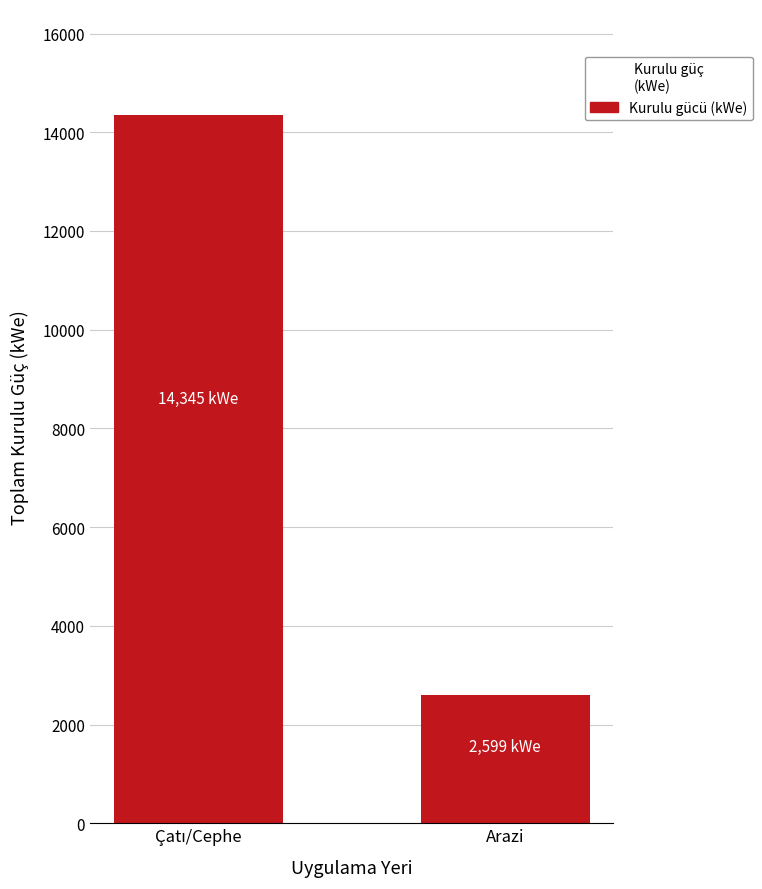

What is the label of the 1st bar from the right?

Arazi